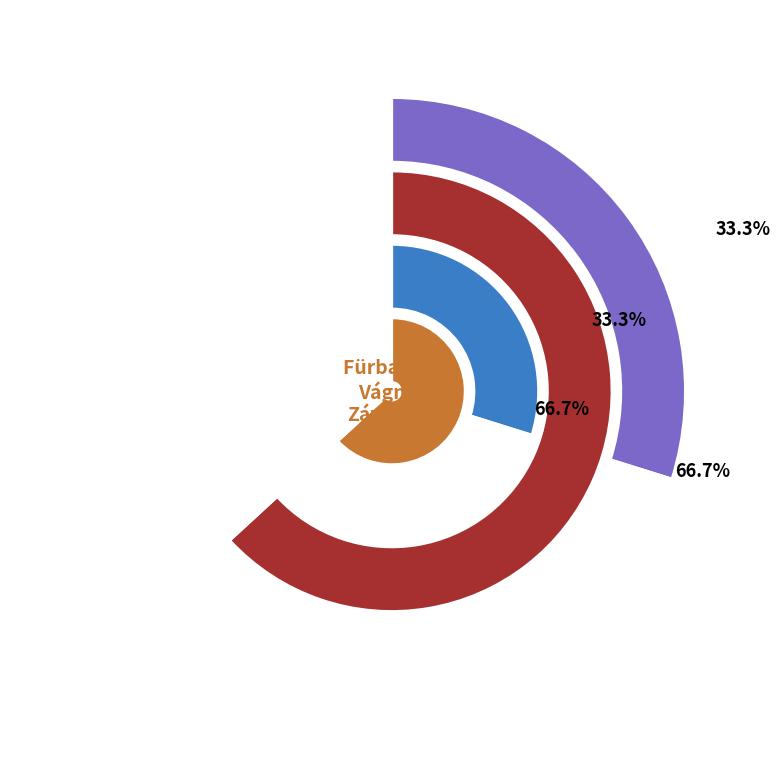

To the nearest percent, what portion does Vágner Martin represent?

67%